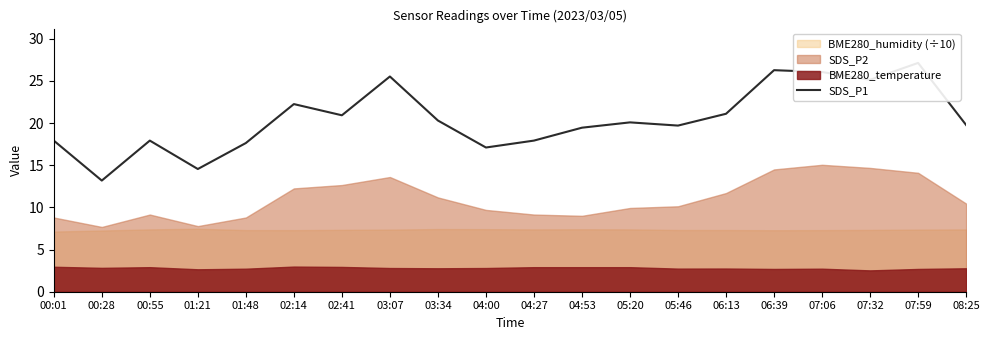

Where is the first local minimum?

00:28